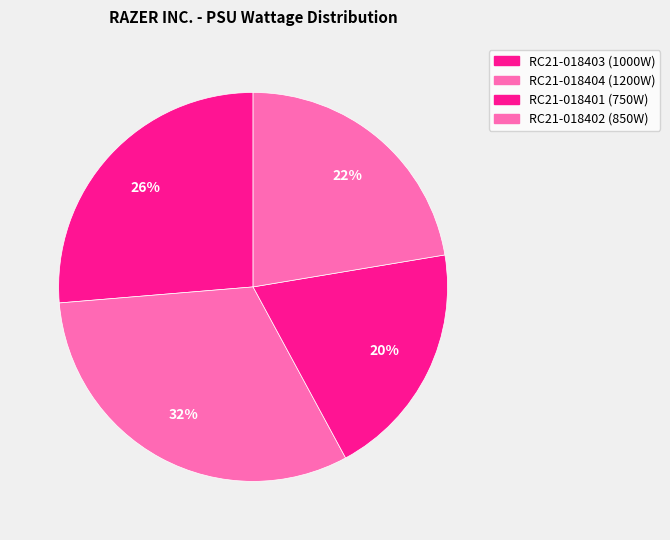

How many segments does this pie chart have?

4